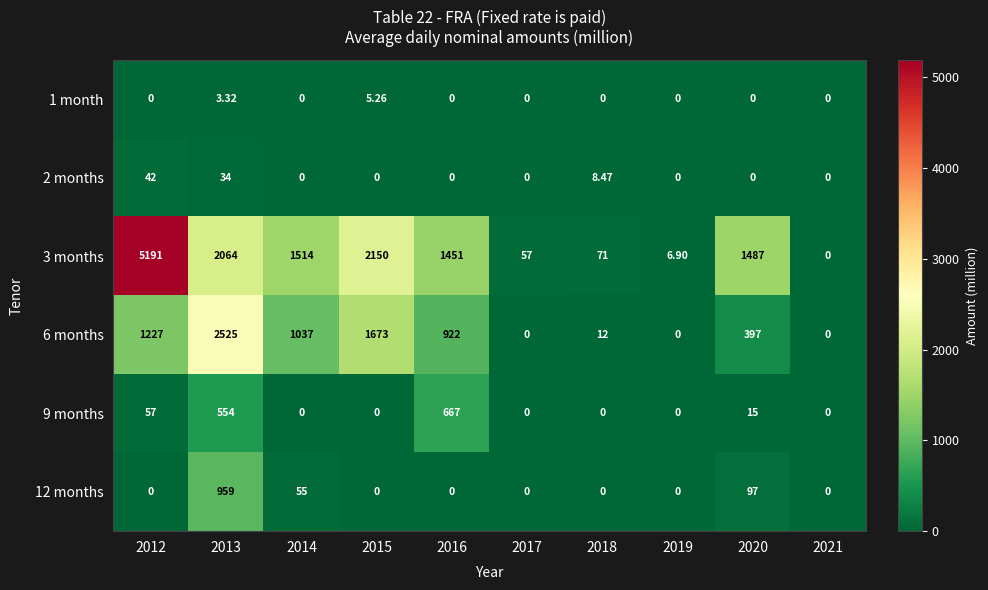

Is the value of 3 months at 2015 greater than the value of 6 months at 2018?

Yes